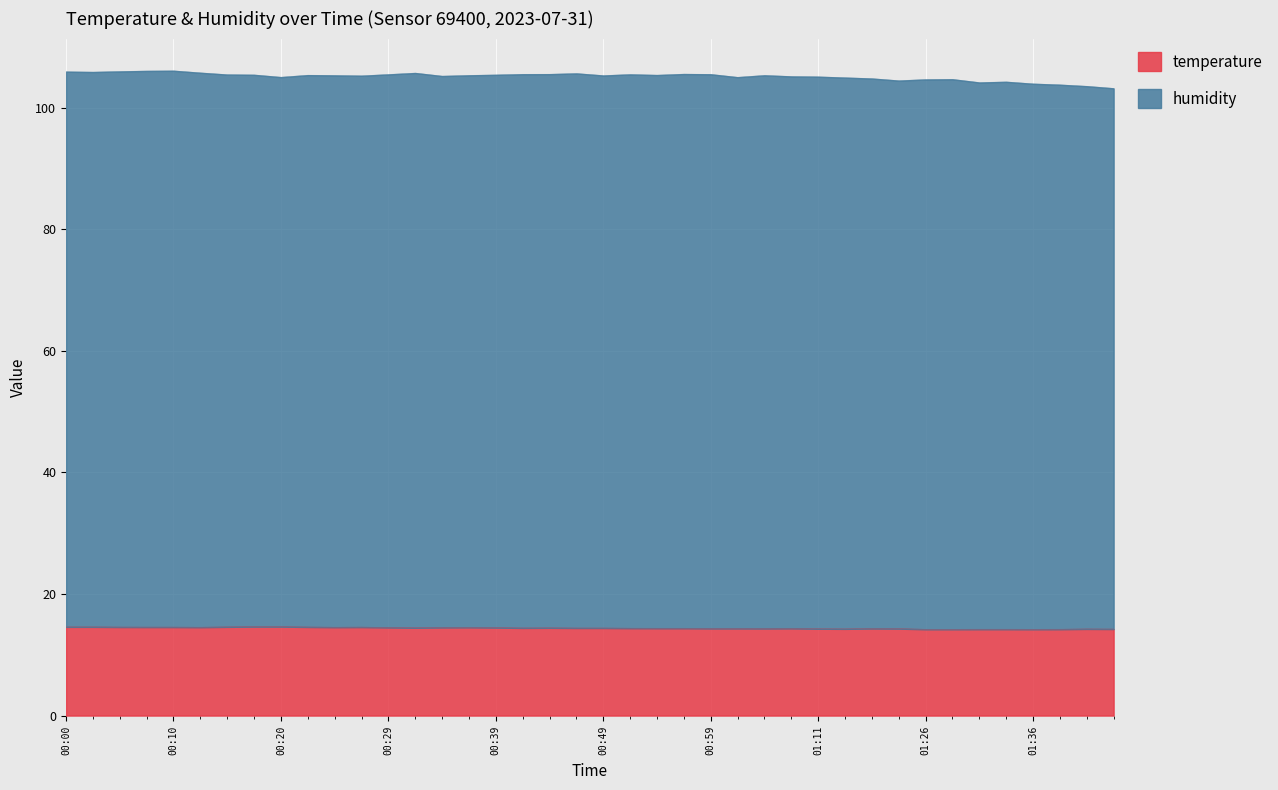

Rank the series at 00:00 from lowest to highest value.

temperature, humidity